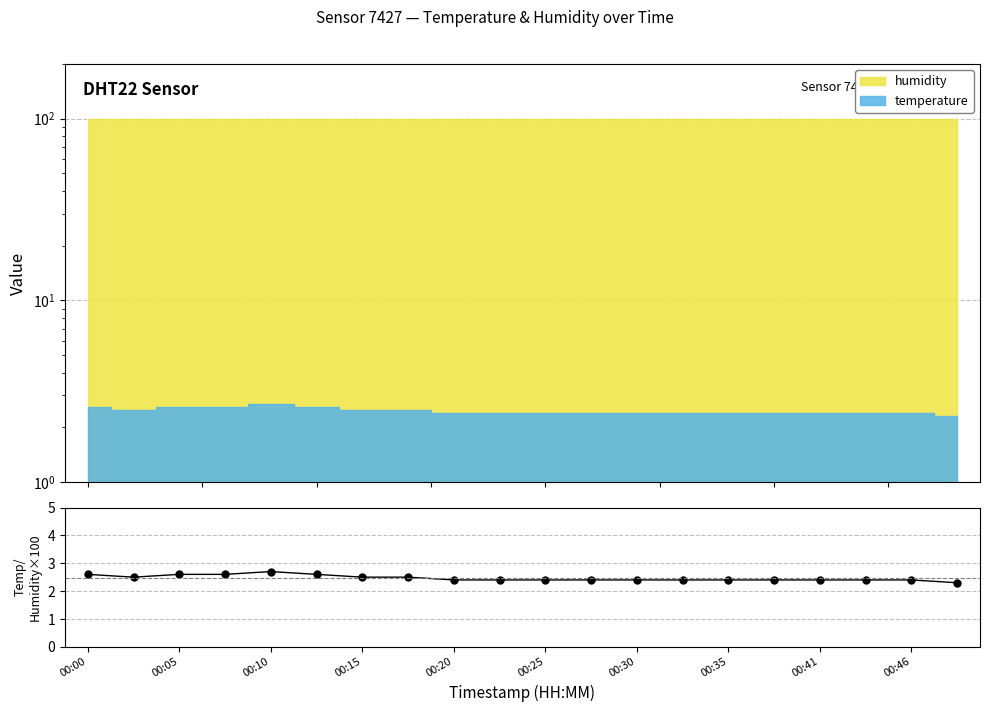

What is the value of the 8th point from the left?

2.5